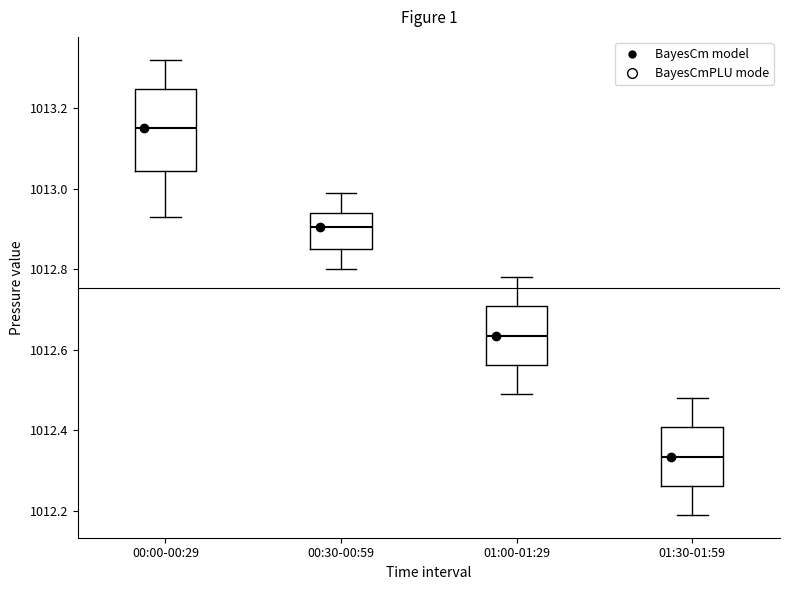

Reading left to right, read every box against the y-axis: the position of its median line, the range the box covers, and the ends of its whiskers. The values are not printed on the chart, so give them approximately, as read against the axis.

00:00-00:29: median 1013.16, box 1013.04 to 1013.24, whiskers 1012.94 to 1013.32
00:30-00:59: median 1012.90, box 1012.86 to 1012.94, whiskers 1012.80 to 1013.00
01:00-01:29: median 1012.64, box 1012.56 to 1012.70, whiskers 1012.50 to 1012.78
01:30-01:59: median 1012.34, box 1012.26 to 1012.40, whiskers 1012.20 to 1012.48